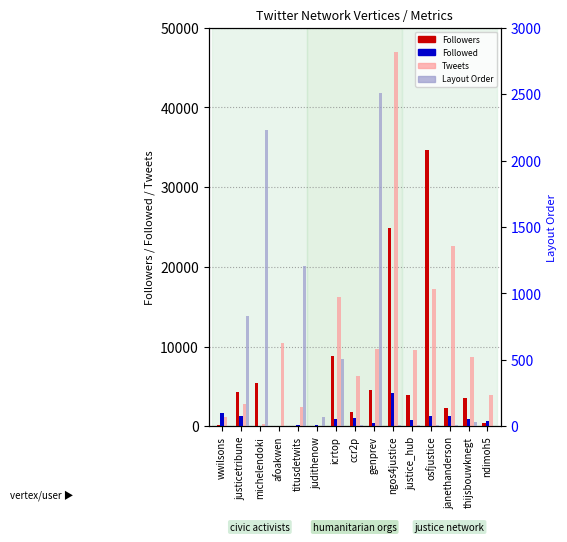

Which category has the highest value in the Followed series?

ngos4justice